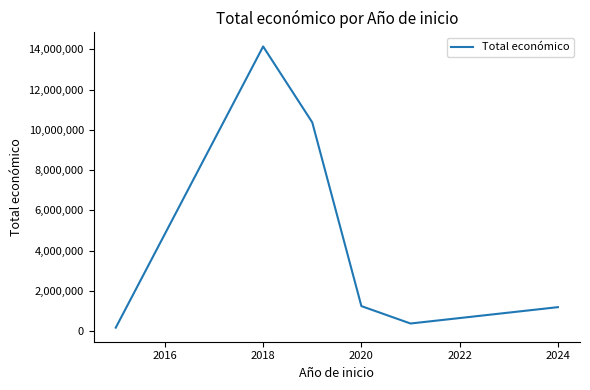

What is the difference between the second highest and second lowest values?

9995057